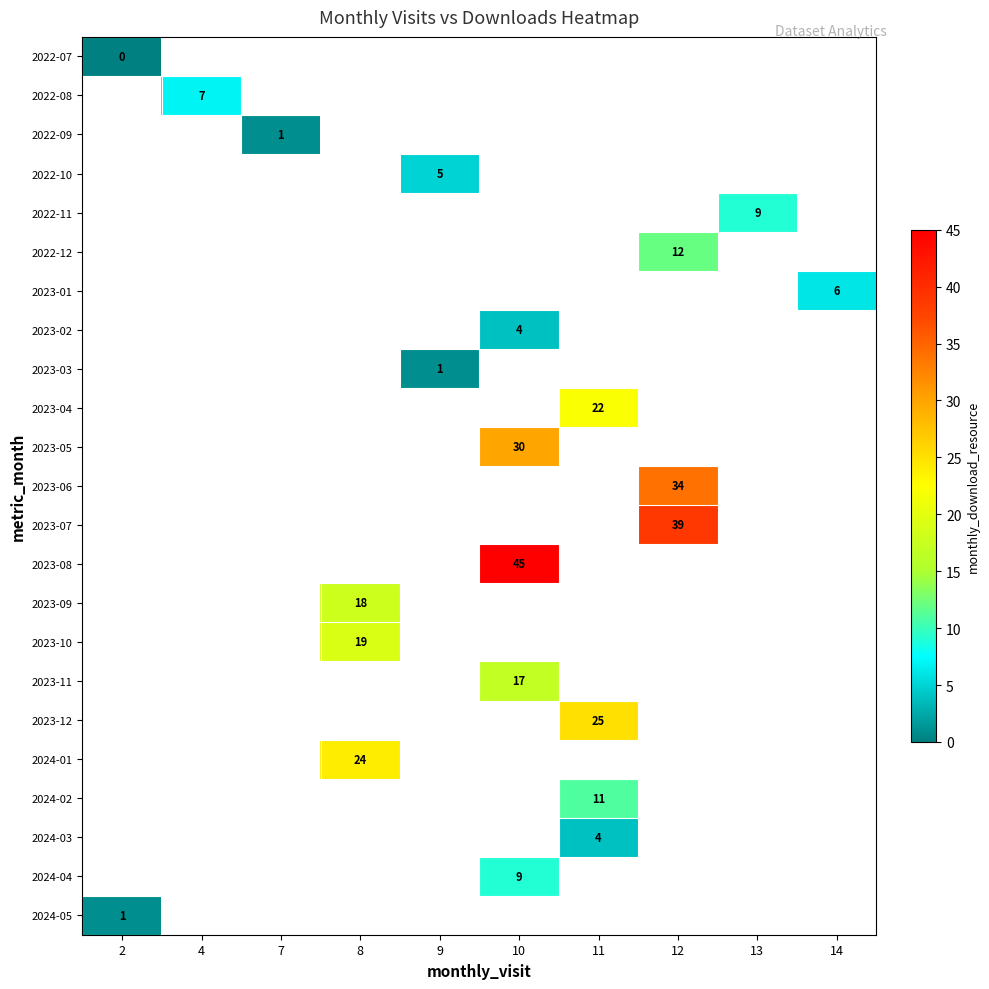

True or false: 2023-06 has a value of 58 at 12.

False